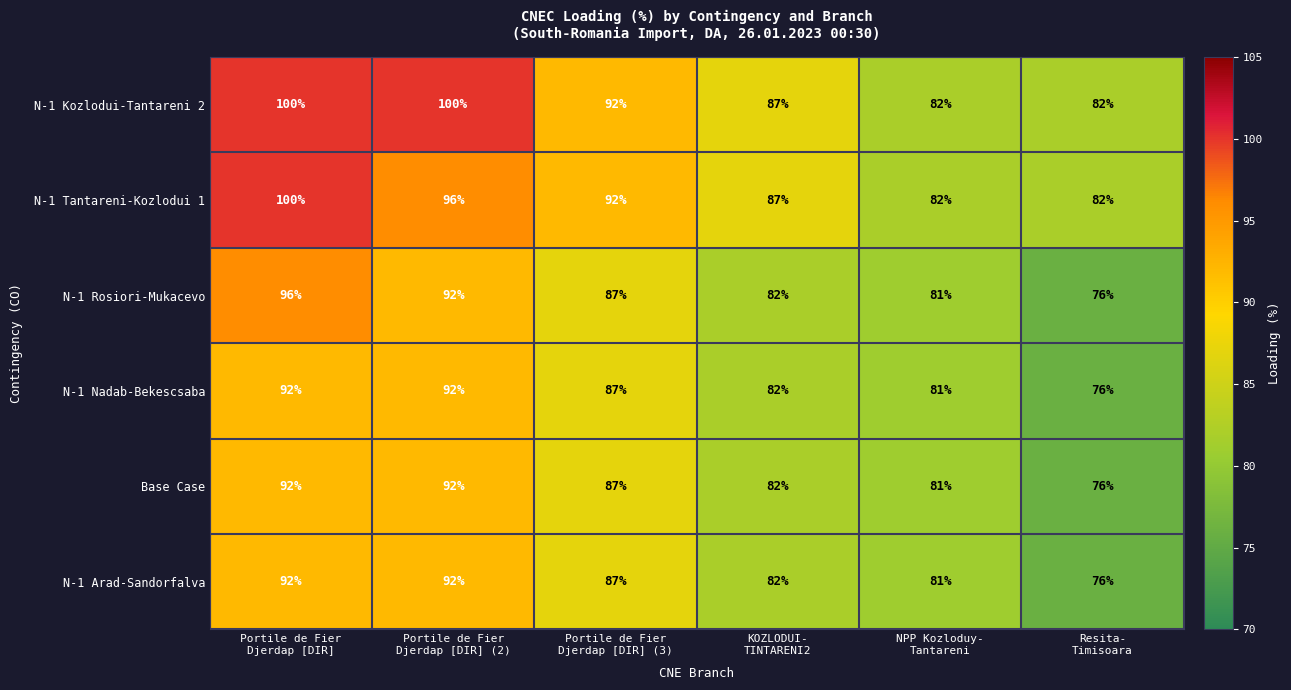

What is the lowest value of the N-1 Tantareni-Kozlodui 1 series?

82